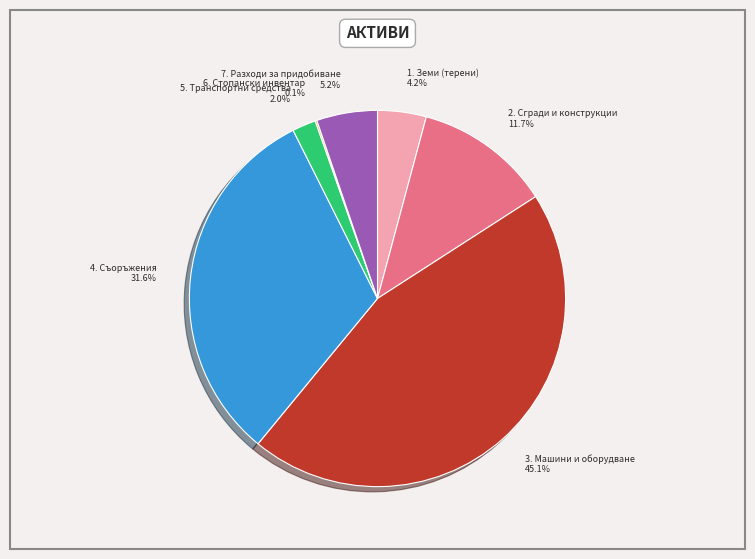

Does 3. Машини и оборудване account for over 50% of the chart?

No